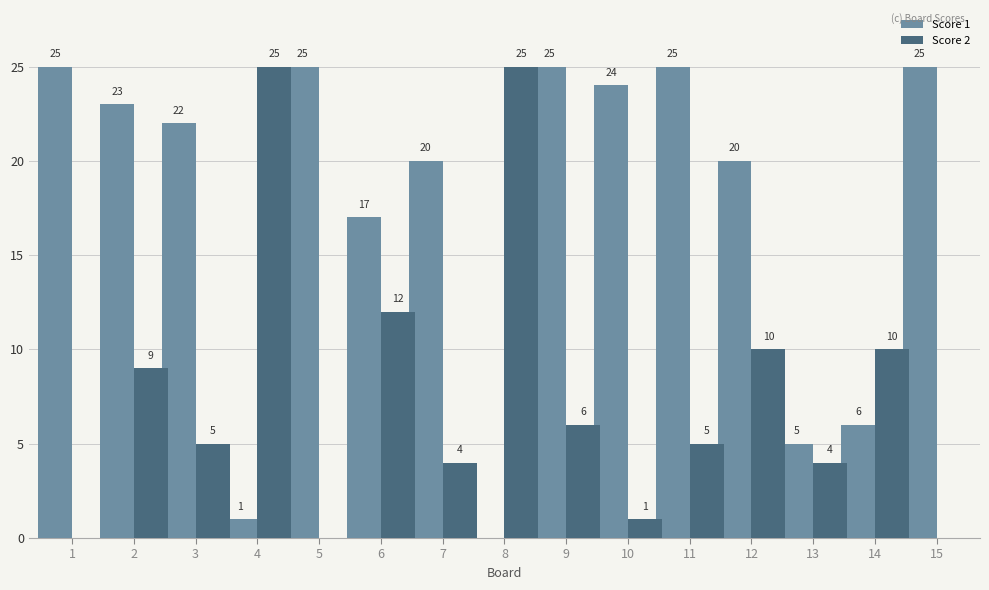

Which series has the largest total across all categories?

Score 1